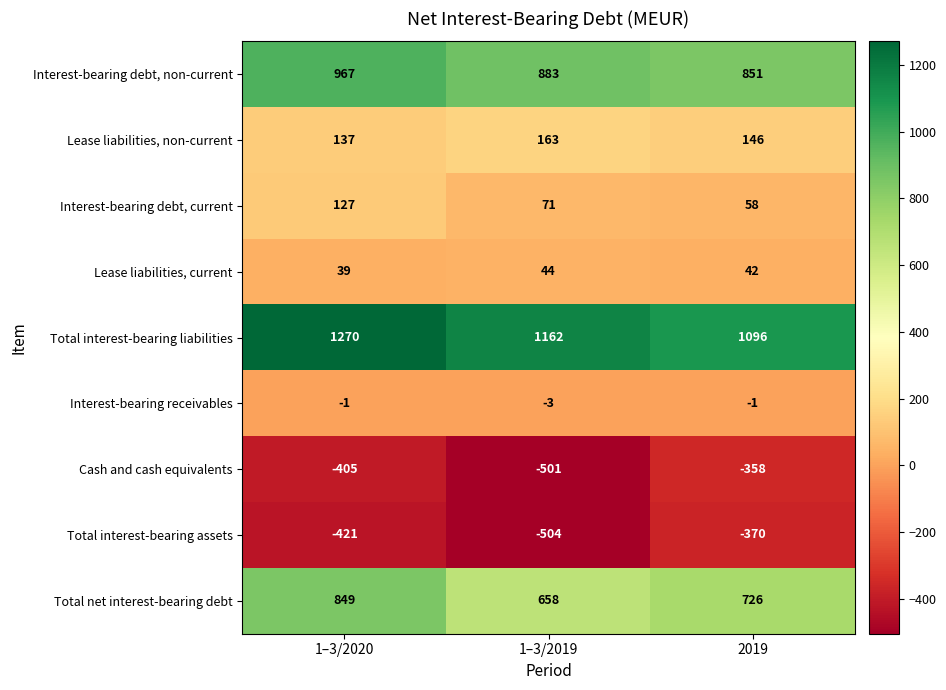

Count the number of data series in this chart.

9